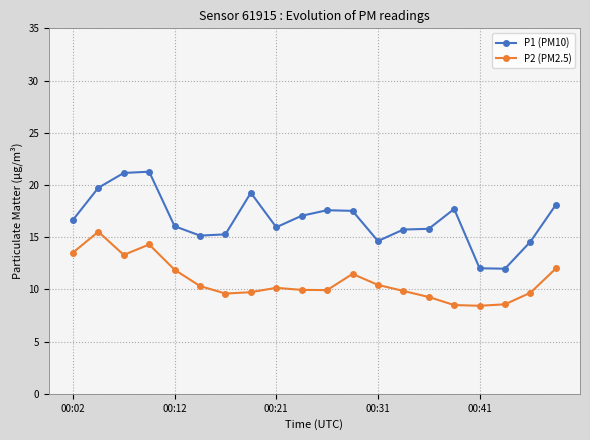

What are all the series names shown in the legend?

P1 (PM10), P2 (PM2.5)